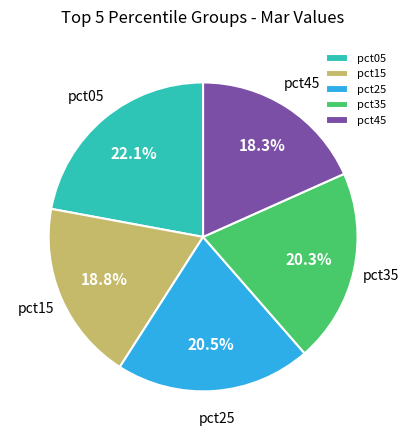

Is there a majority slice in this chart?

No